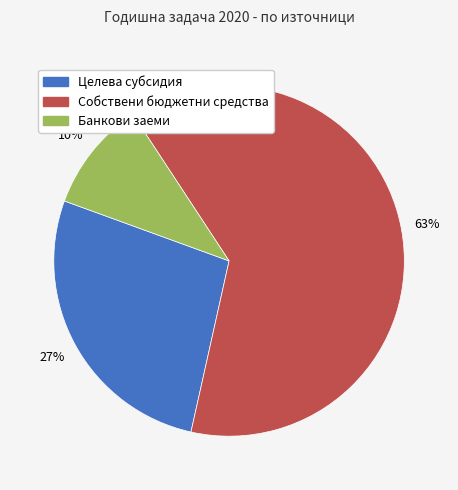

How many segments does this pie chart have?

3